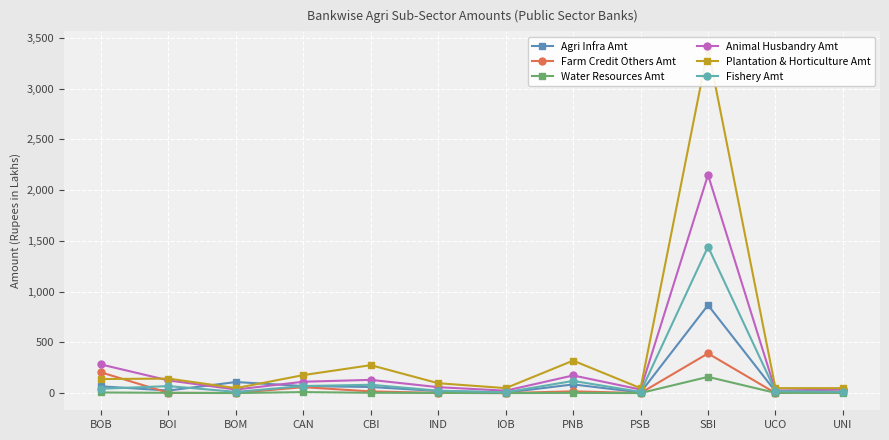

At which label does Fishery Amt reach its minimum?

IOB